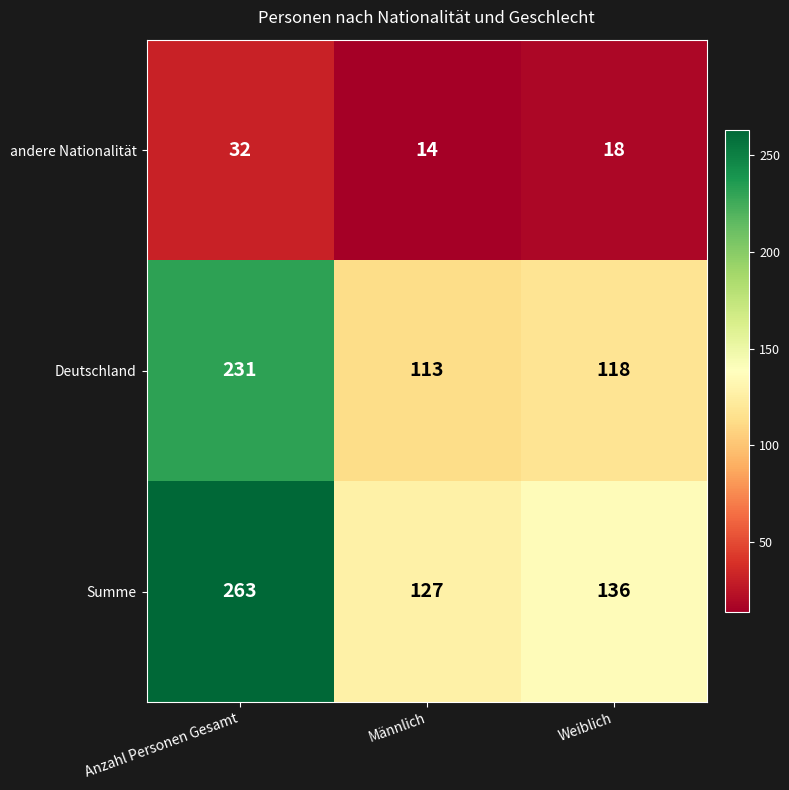

Which series has the largest total across all categories?

Summe